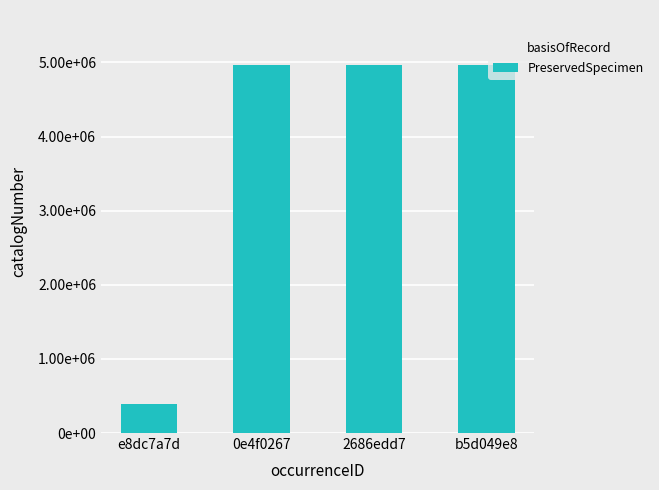

What is the label of the 4th bar from the left?

b5d049e8